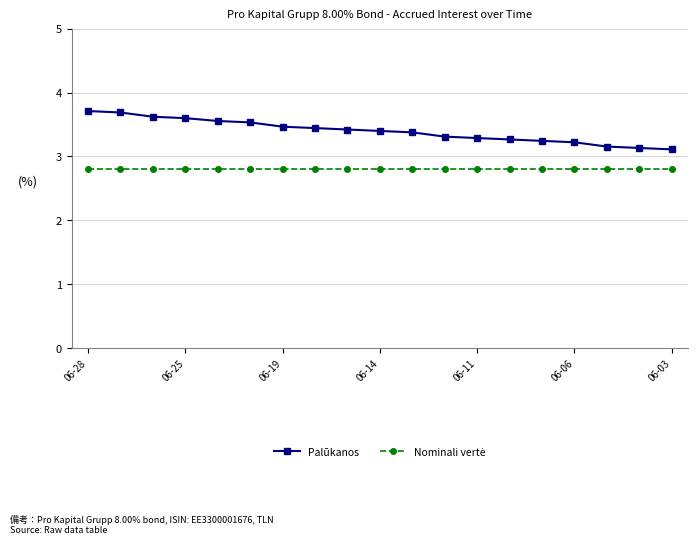

What is the average value of the Palūkanos series?

3.4